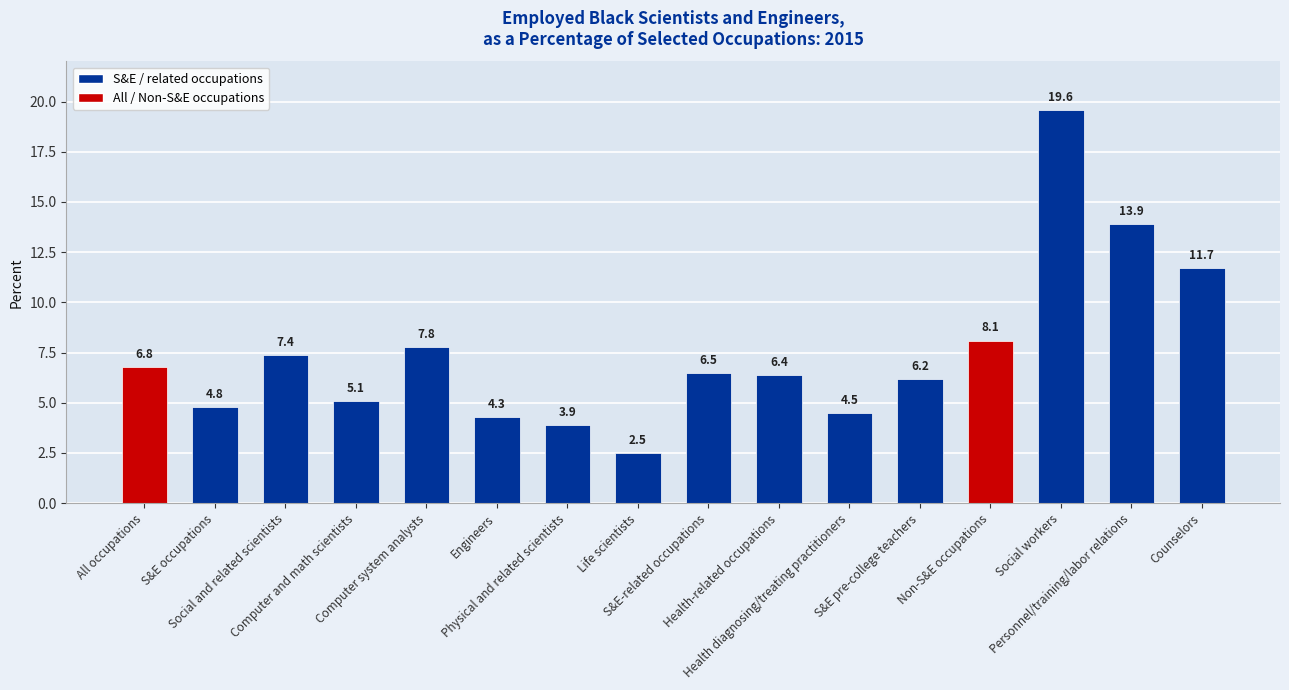

The value at Physical and related scientists is 3.9. True or false?

True